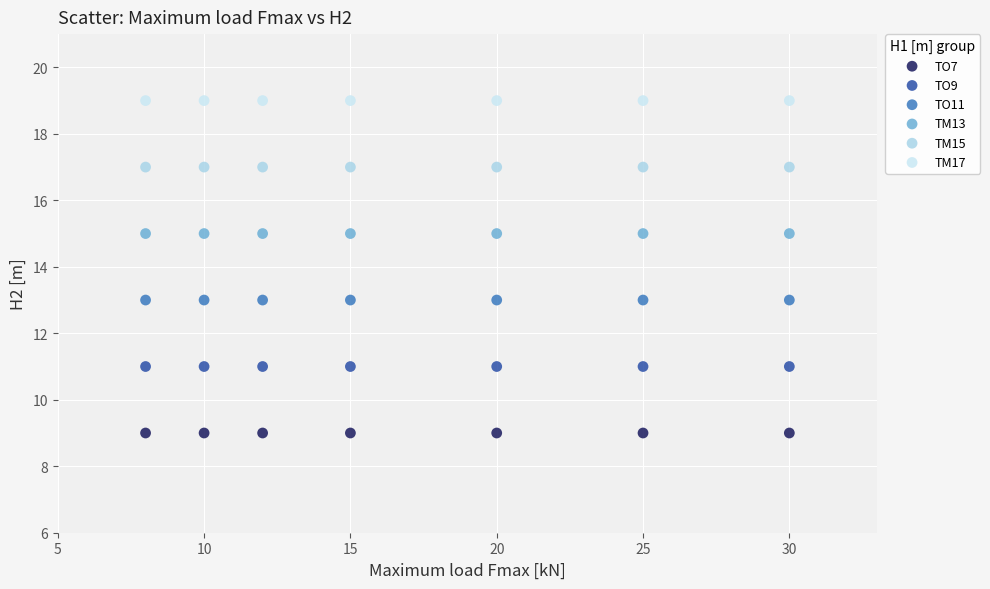

Which series contains the highest Y value?

TM17